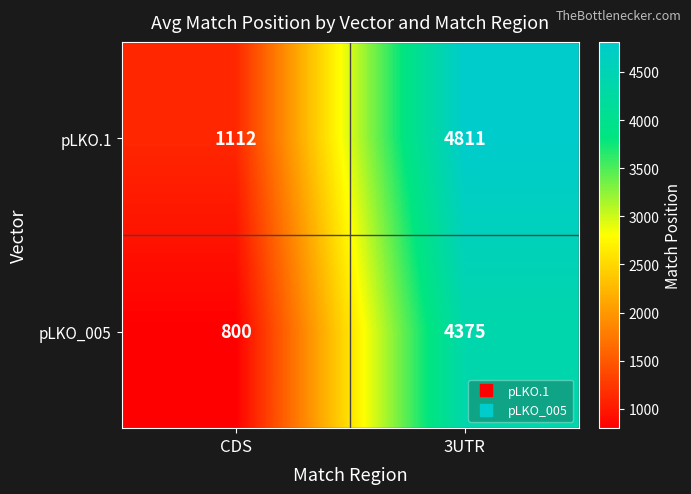

List the series in order of their overall mean, lowest first.

pLKO_005, pLKO.1